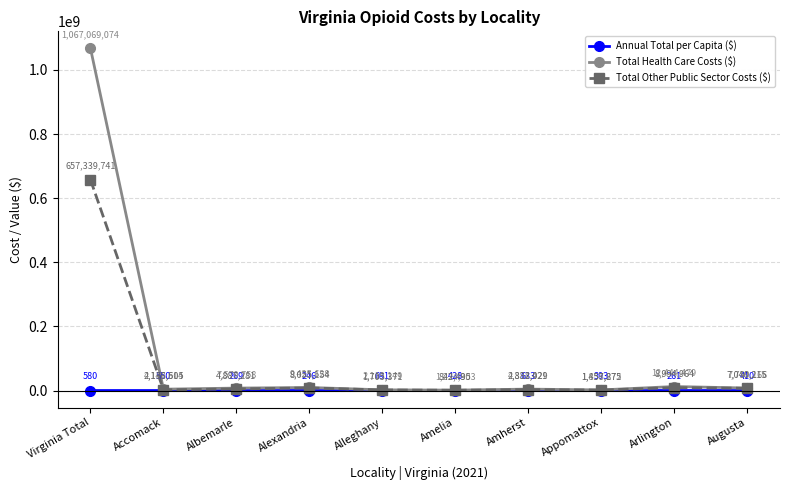

What is the difference between the Total Other Public Sector Costs ($) values at Appomattox and Albemarle?

3429406.7